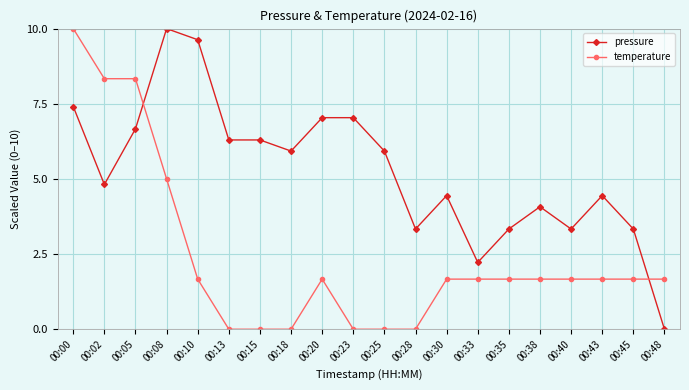

Where does the pressure series first go above 5?

00:00